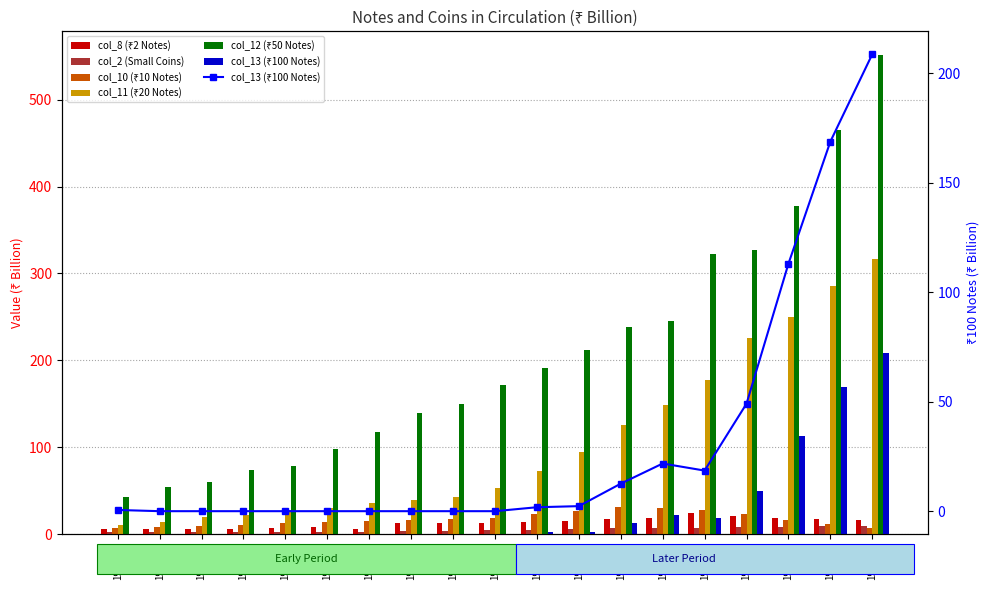

Count the number of data series in this chart.

6